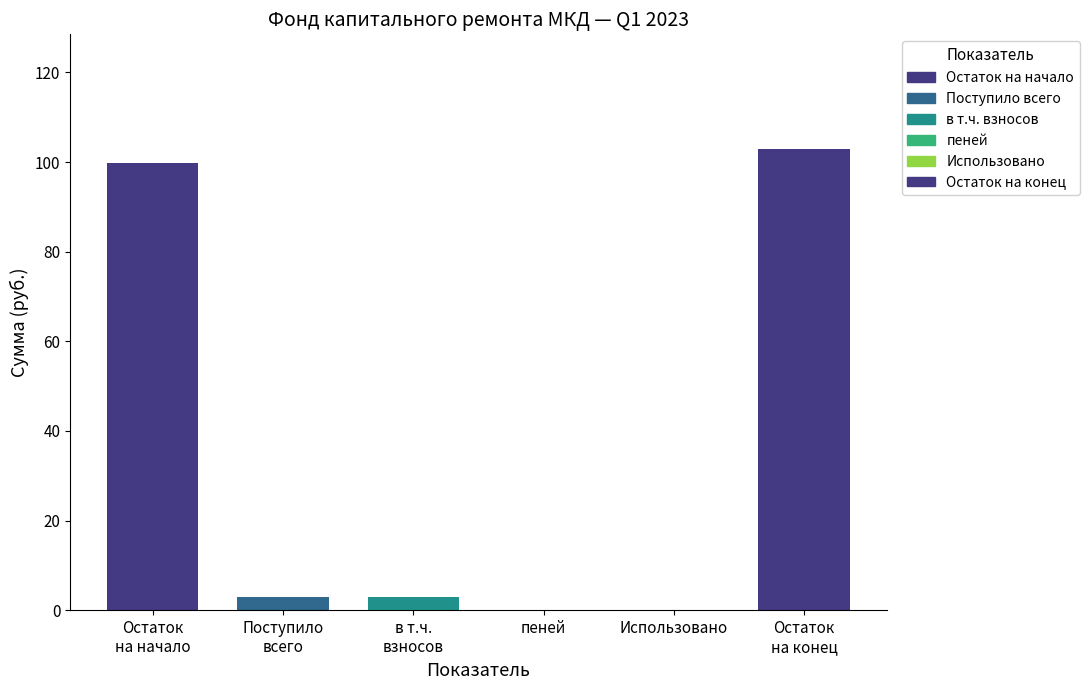

Between Остаток на начало and пеней, which is larger?

Остаток на начало